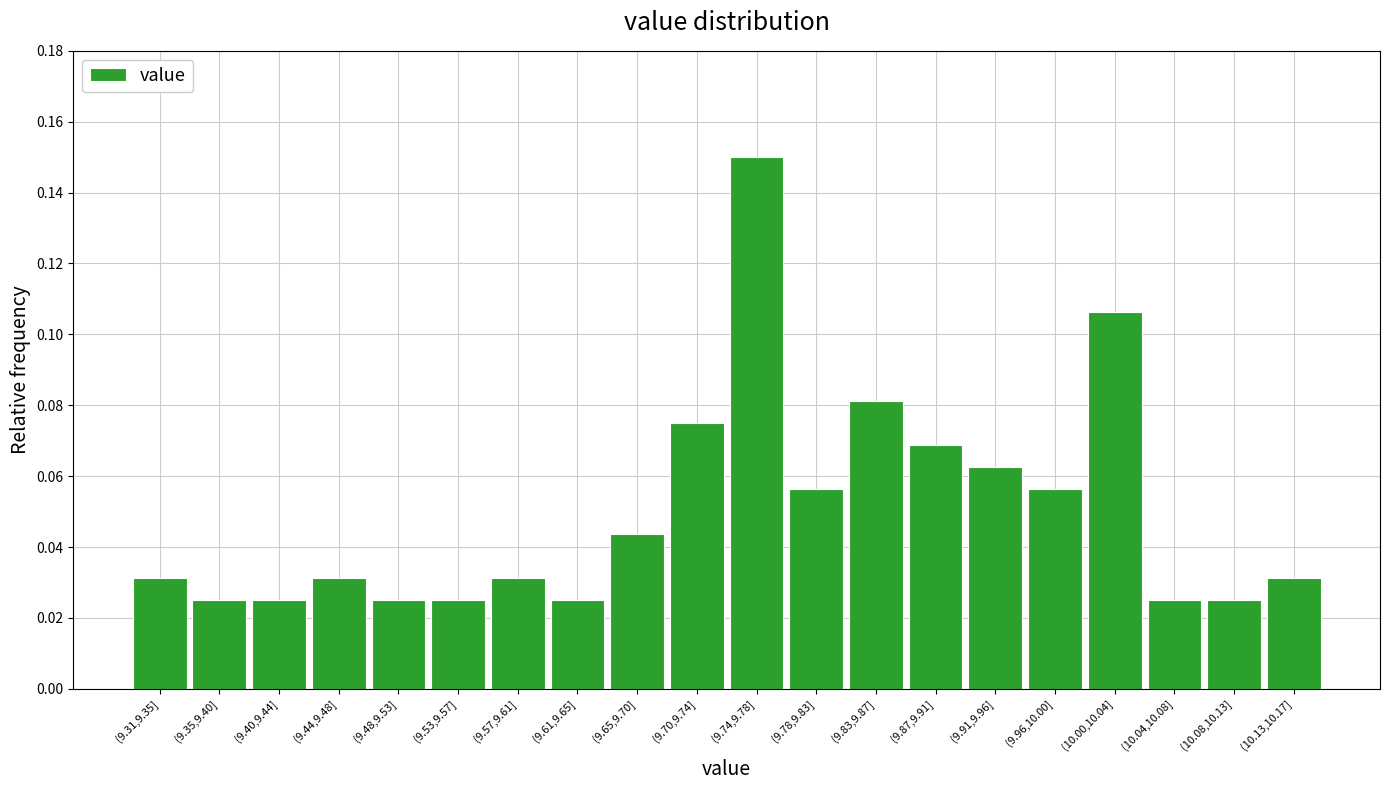

The value at (9.78,9.83] is 0.0. True or false?

False